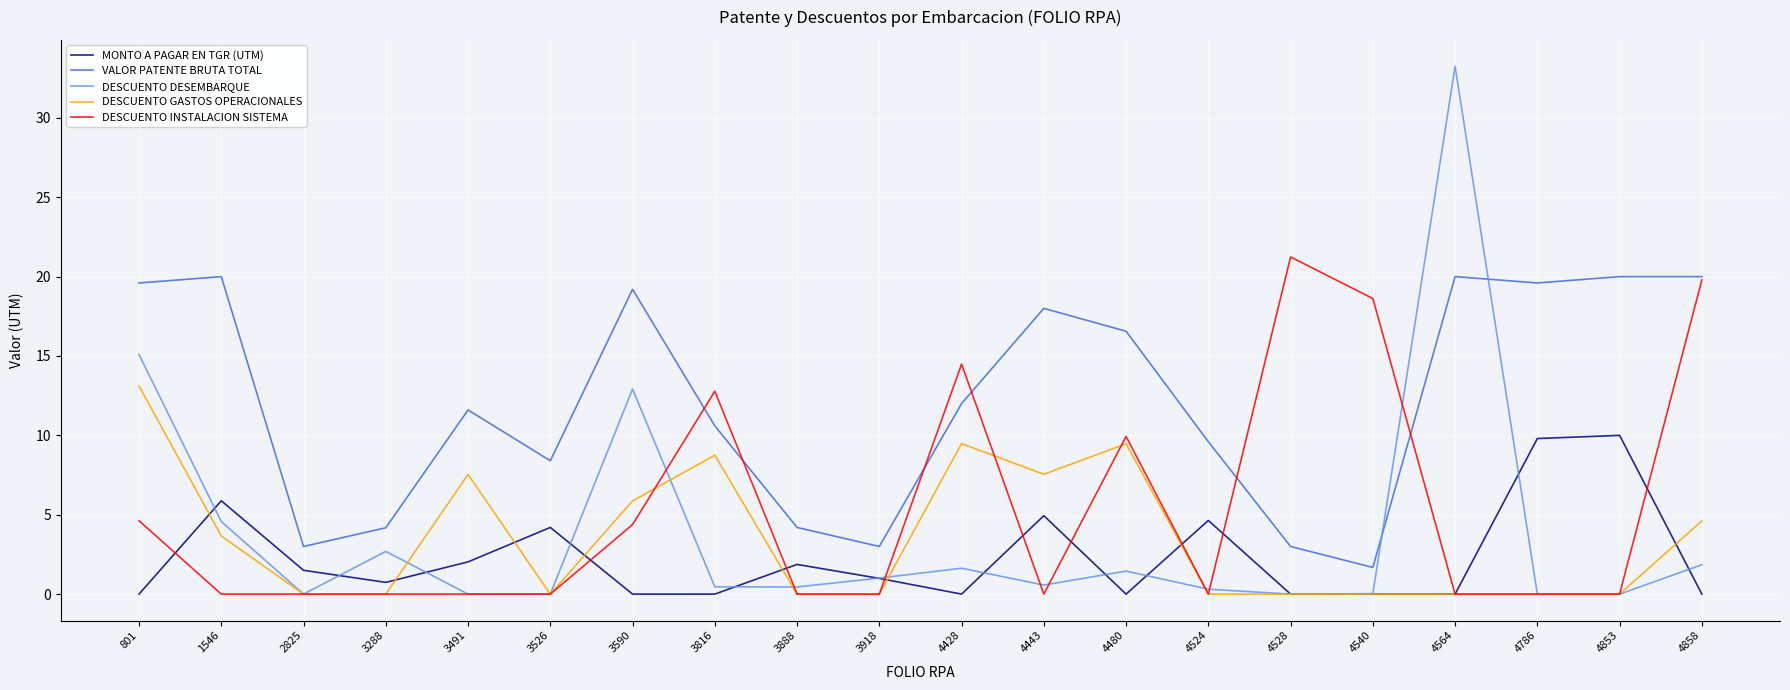

Is the value of DESCUENTO GASTOS OPERACIONALES at 3918 greater than the value of DESCUENTO INSTALACION SISTEMA at 801?

No